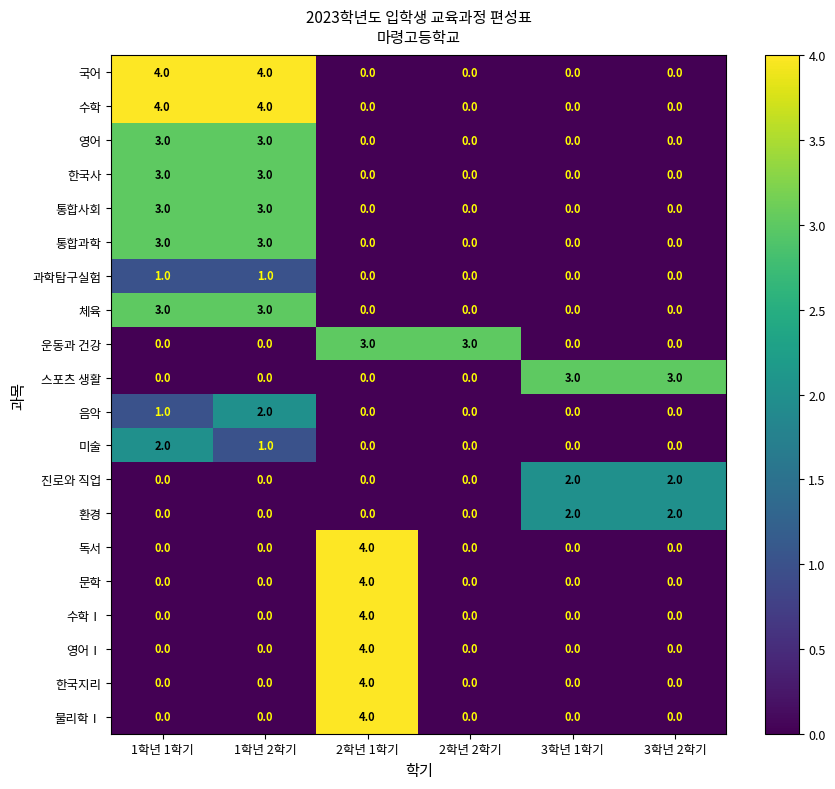

Which category has the highest value in the 미술 series?

1학년 1학기